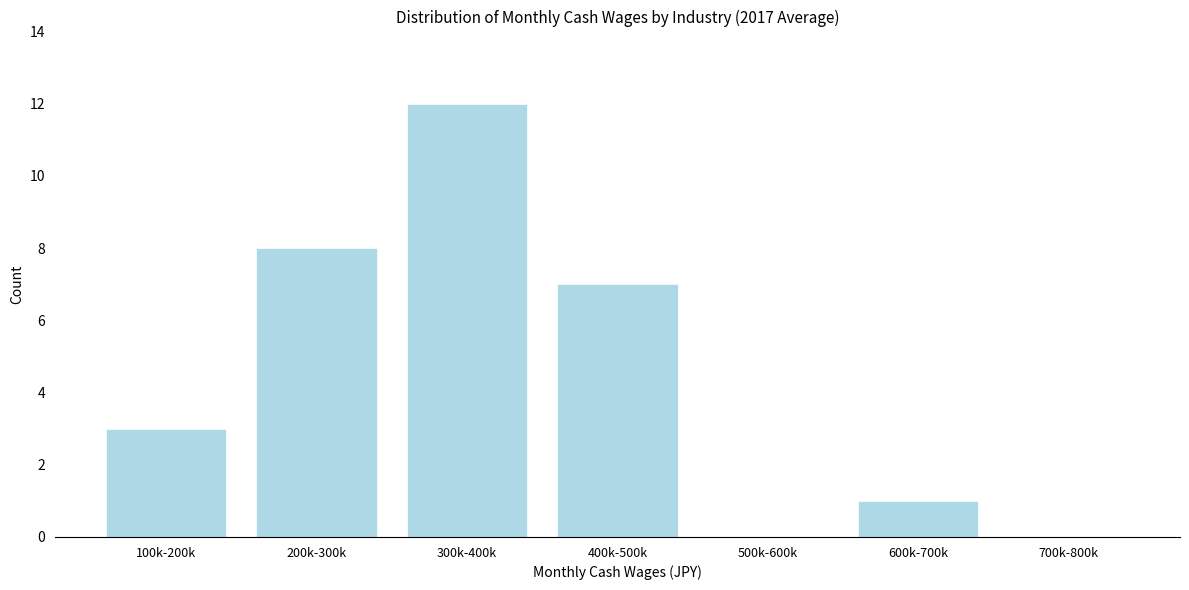

True or false: the data shows 14 at 200k-300k.

False